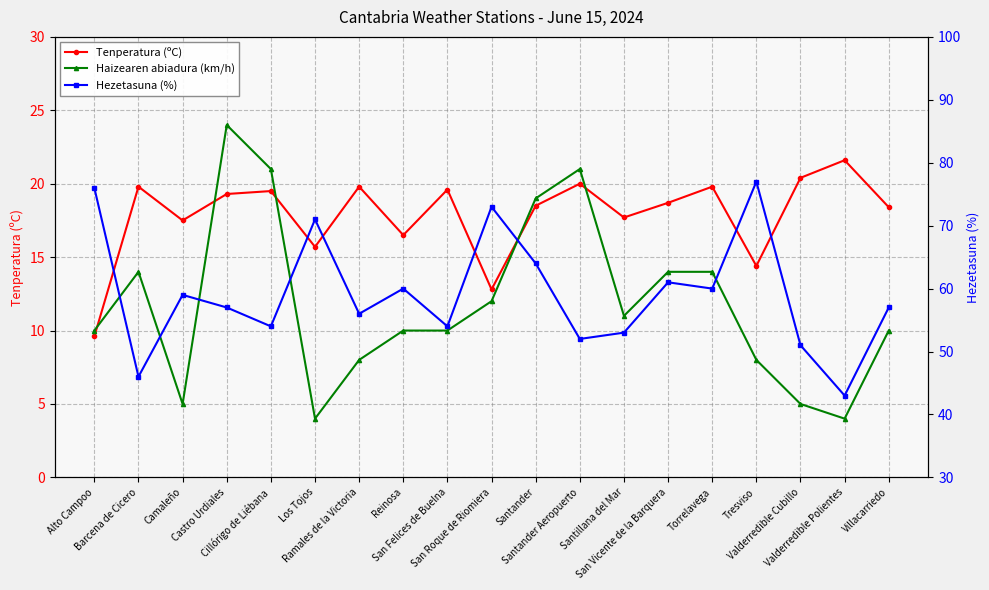

What is the label of the 14th point from the right?

Los Tojos